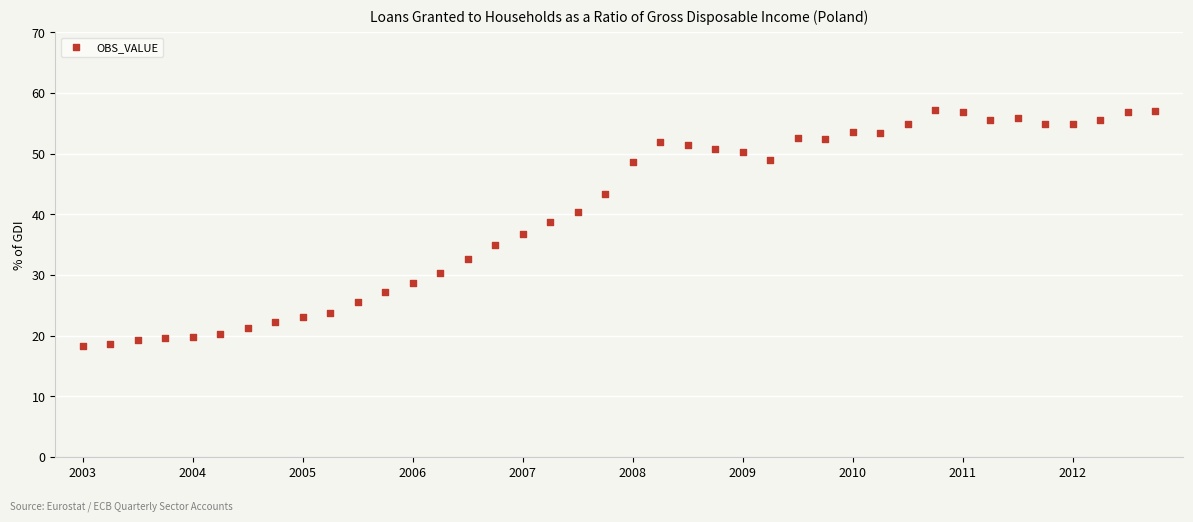

What is the range of Y values (max minus min)?

38.9